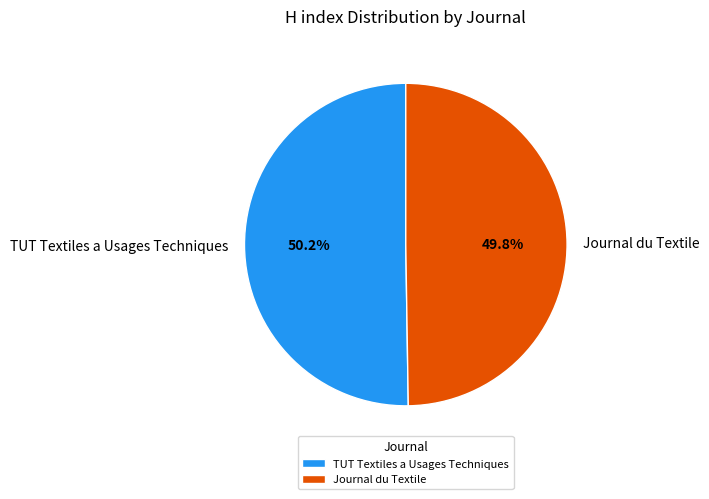

Is there any slice that represents more than half of the pie?

Yes